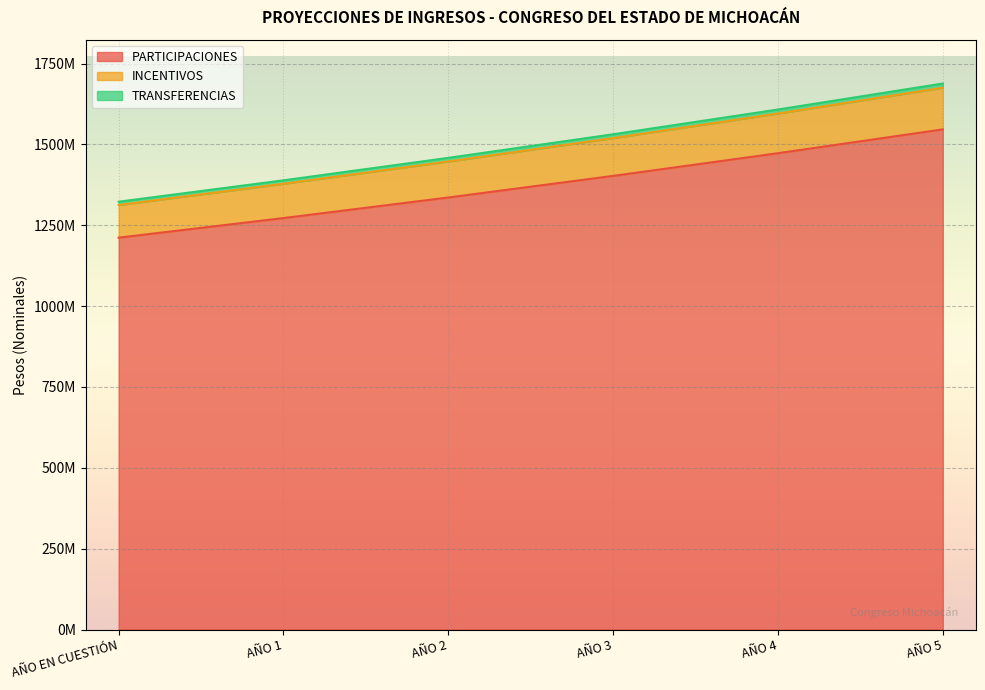

How many values in the TRANSFERENCIAS series are below 1531208453?

3